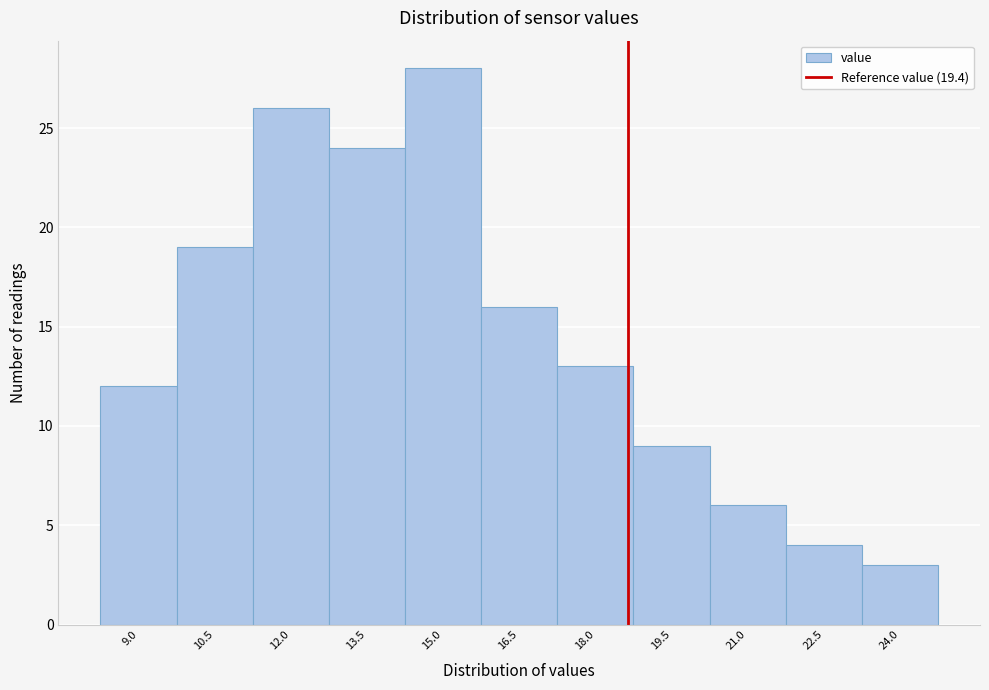

Reading left to right, what are all the values shown in this chart?

9.0=12	10.5=19	12.0=26	13.5=24	15.0=28	16.5=16	18.0=13	19.5=9	21.0=6	22.5=4	24.0=3